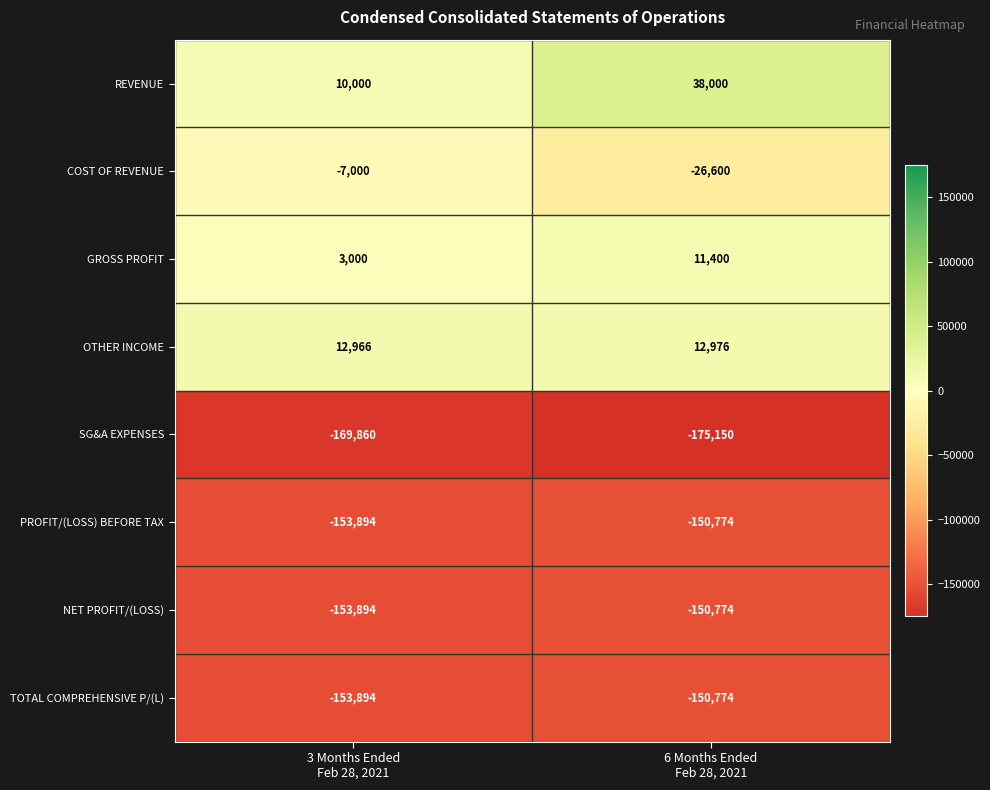

Which series has the largest total across all categories?

REVENUE